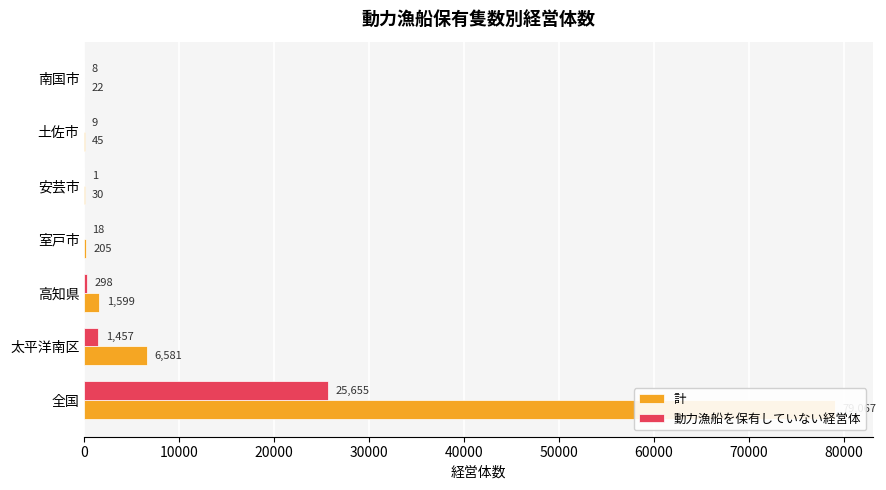

Which series has the largest range (max minus min)?

計